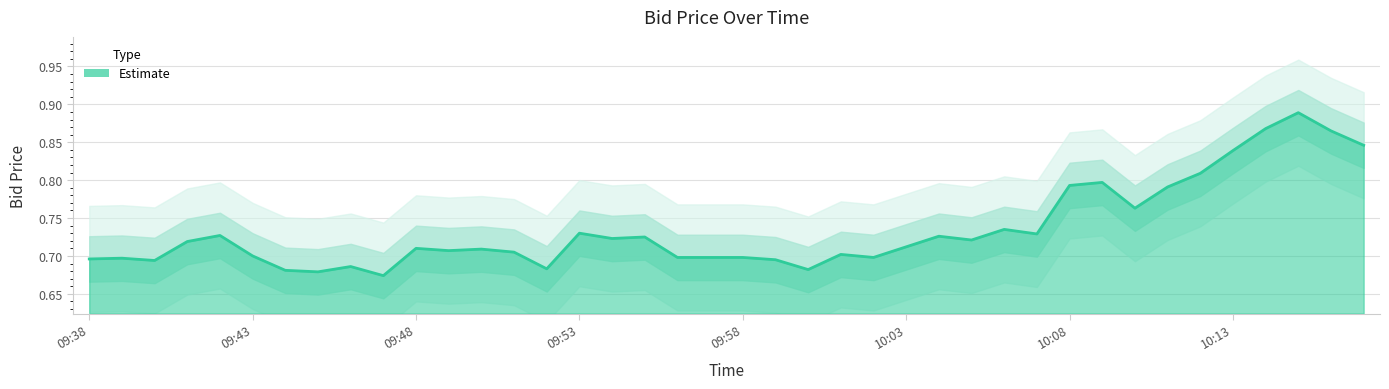

Does the chart display data point markers on the line(s)?

No